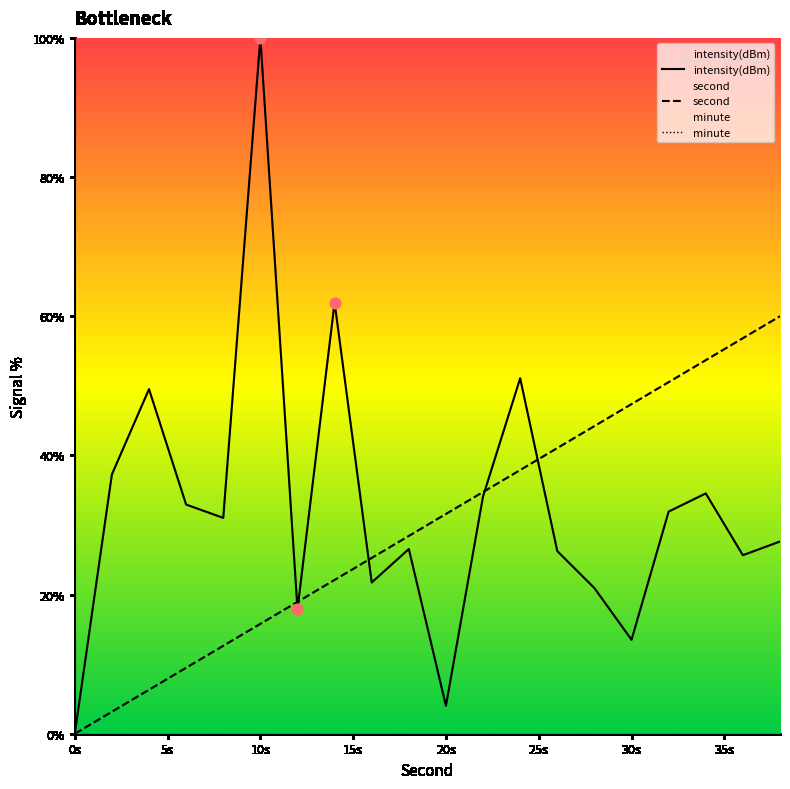

Which series contains the lowest Y value?

intensity(dBm)